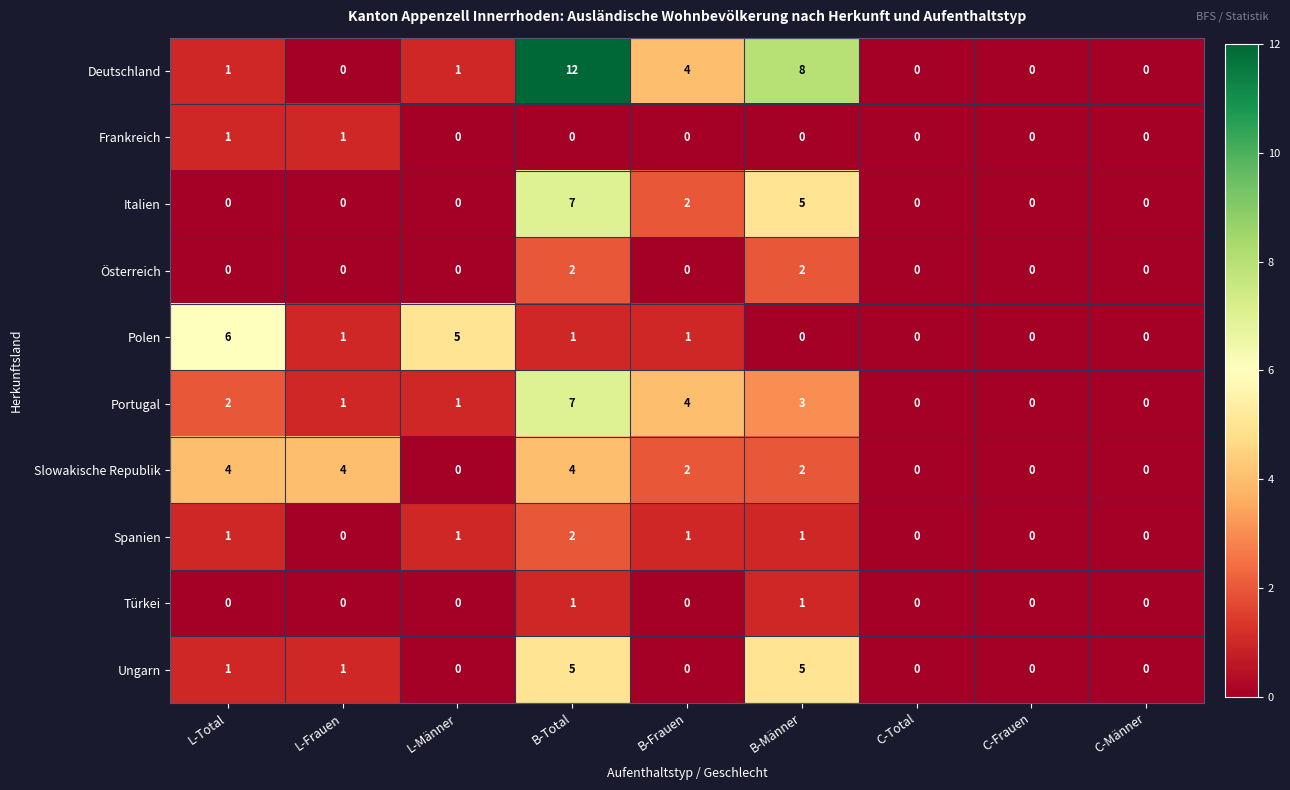

The value of Türkei at C-Frauen is 0. True or false?

True